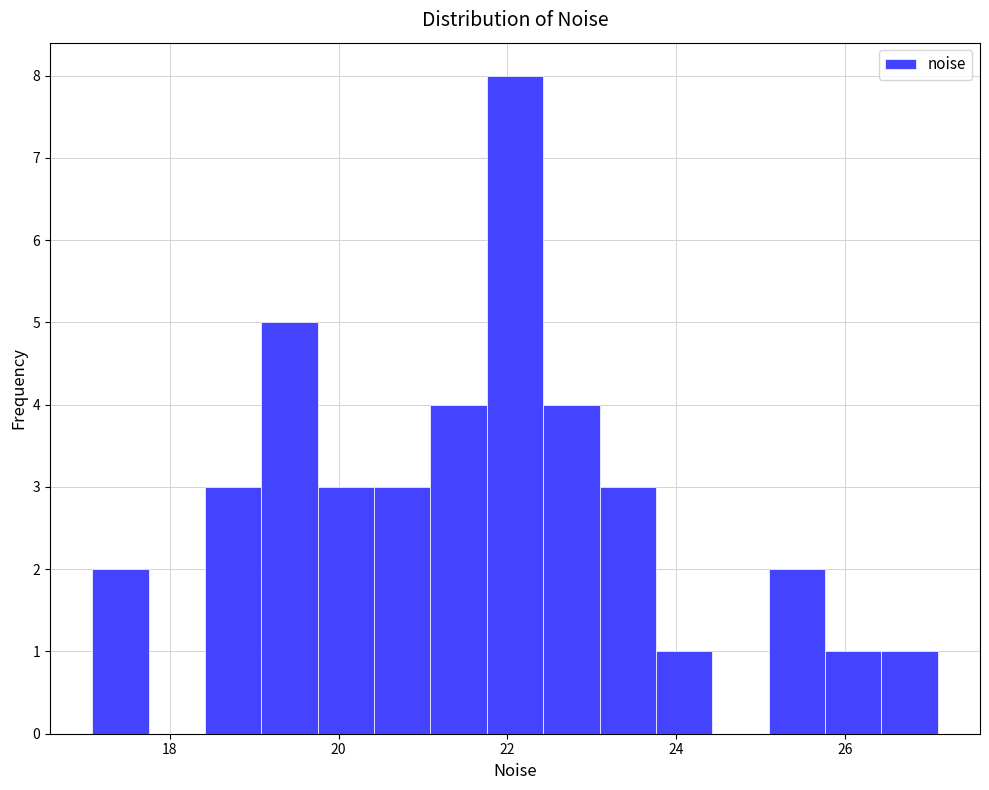

Read against the x-axis, roughly where is the centre of the tallest bar?

22.0